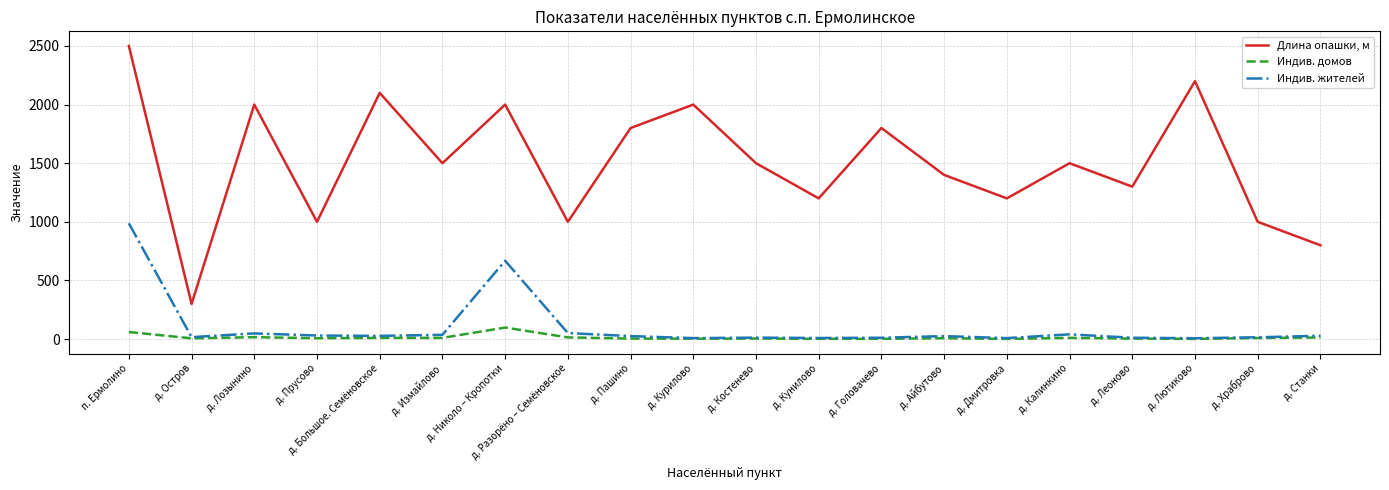

Count the number of categories in the chart.

20